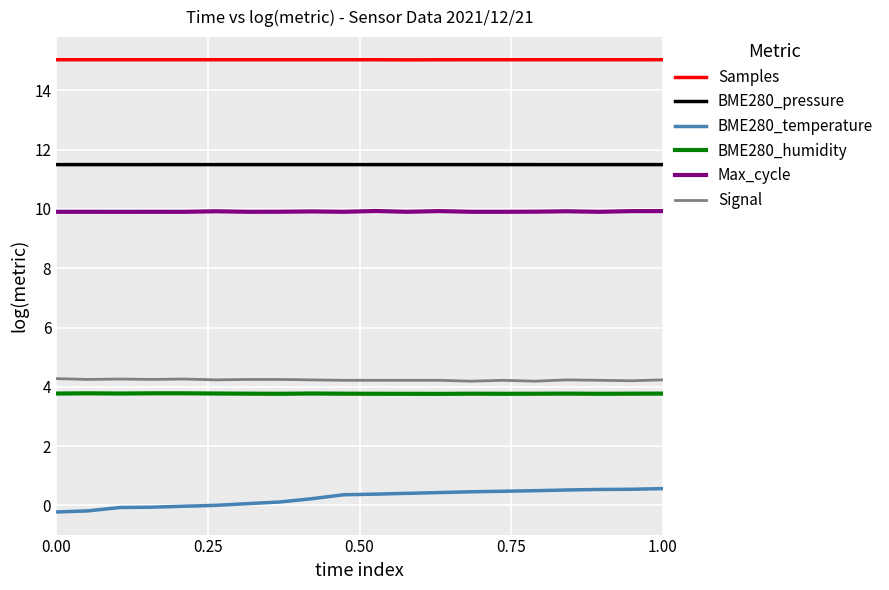

What is the minimum value for BME280_humidity?

3.8